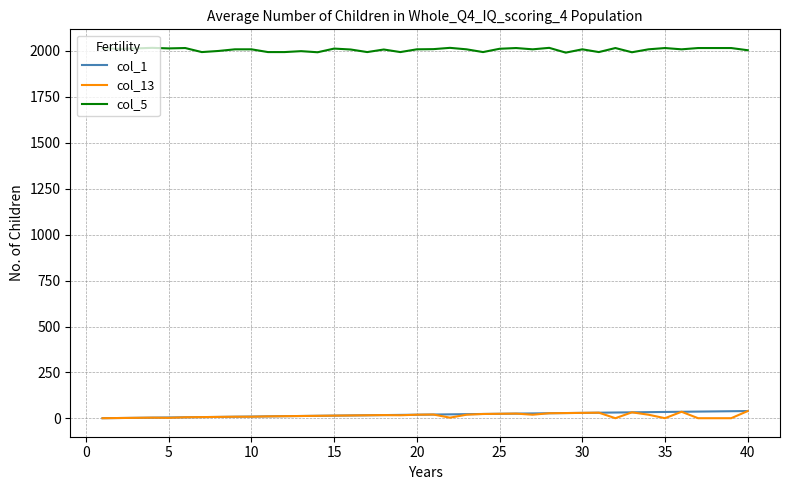

Which series has the largest total across all categories?

col_5